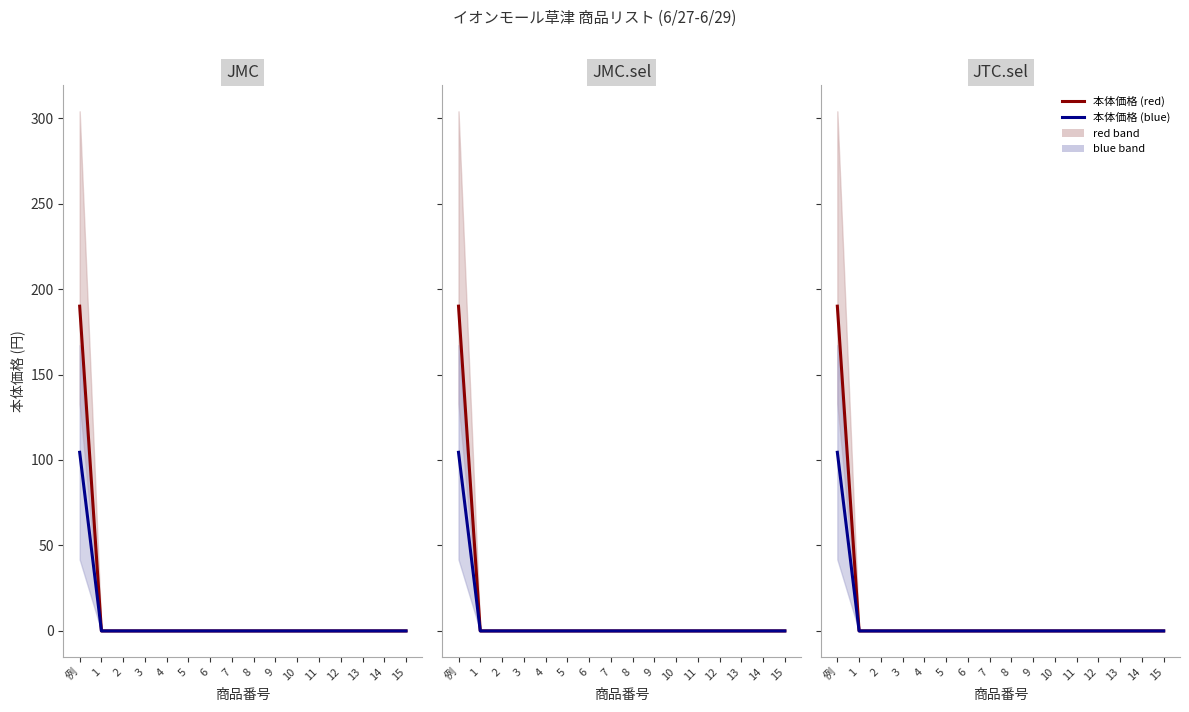

List the labels in order of 本体価格 (blue) value, largest first.

例, 1, 2, 3, 4, 5, 6, 7, 8, 9, 10, 11, 12, 13, 14, 15